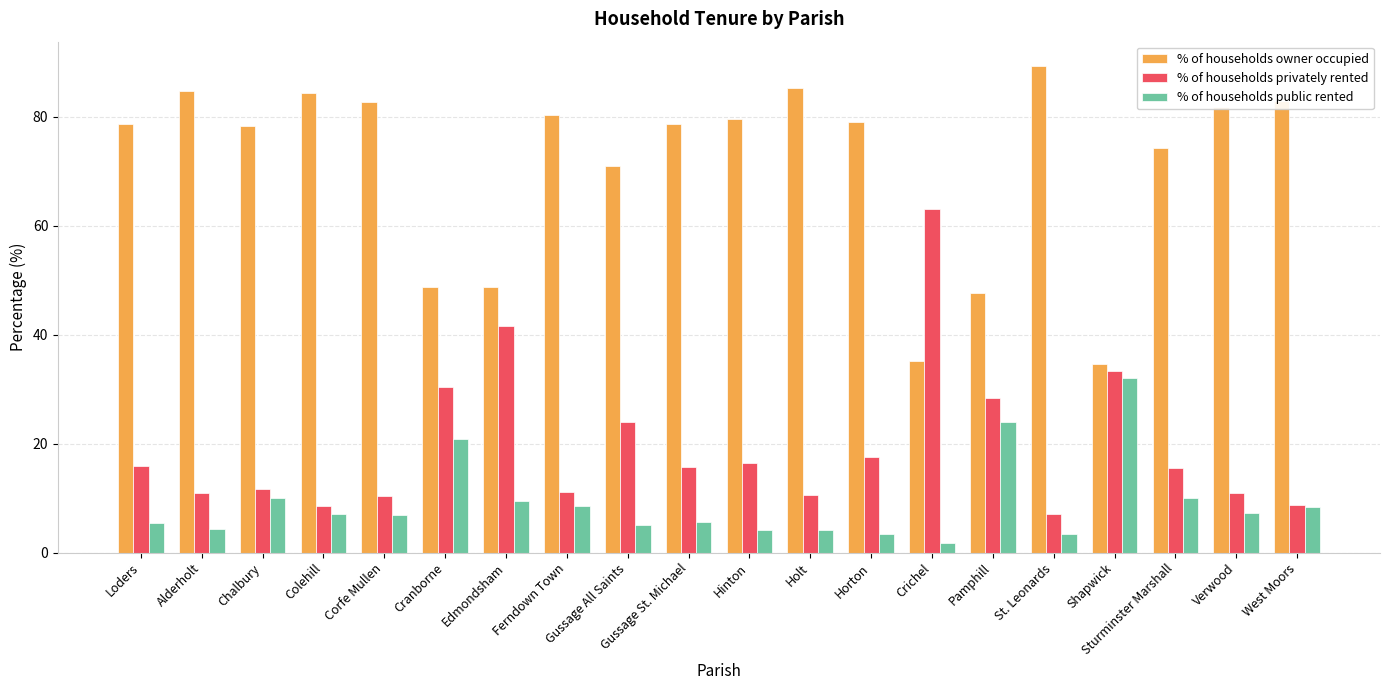

What is the label of the 4th bar from the right?

Shapwick